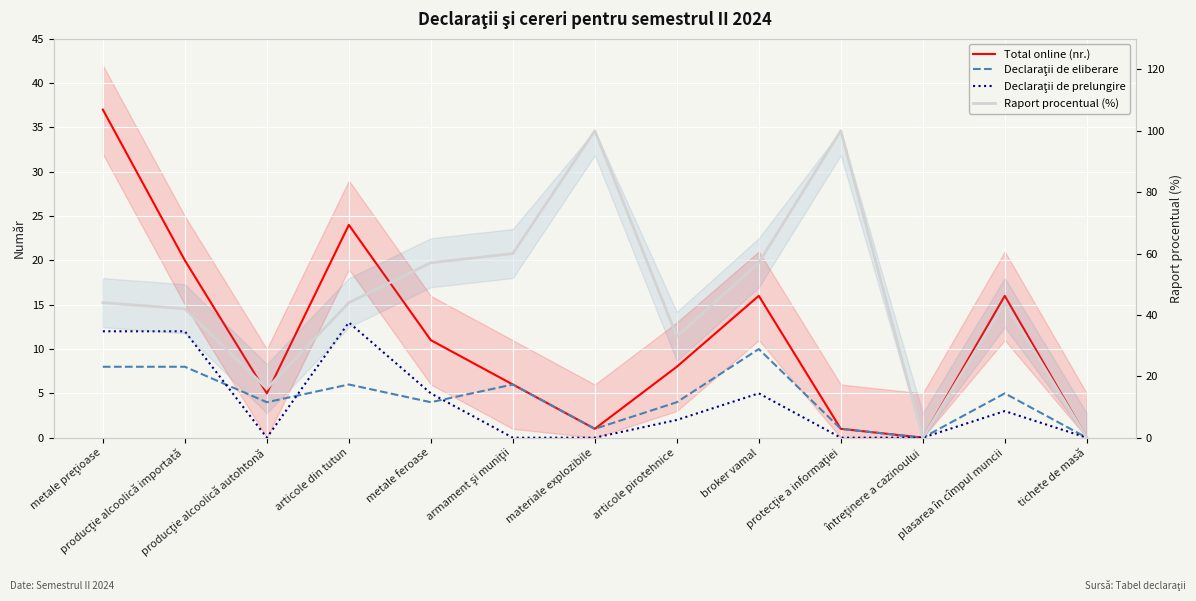

What is the difference between the Raport procentual (%) values at materiale explozibile and armament şi muniţii?

40